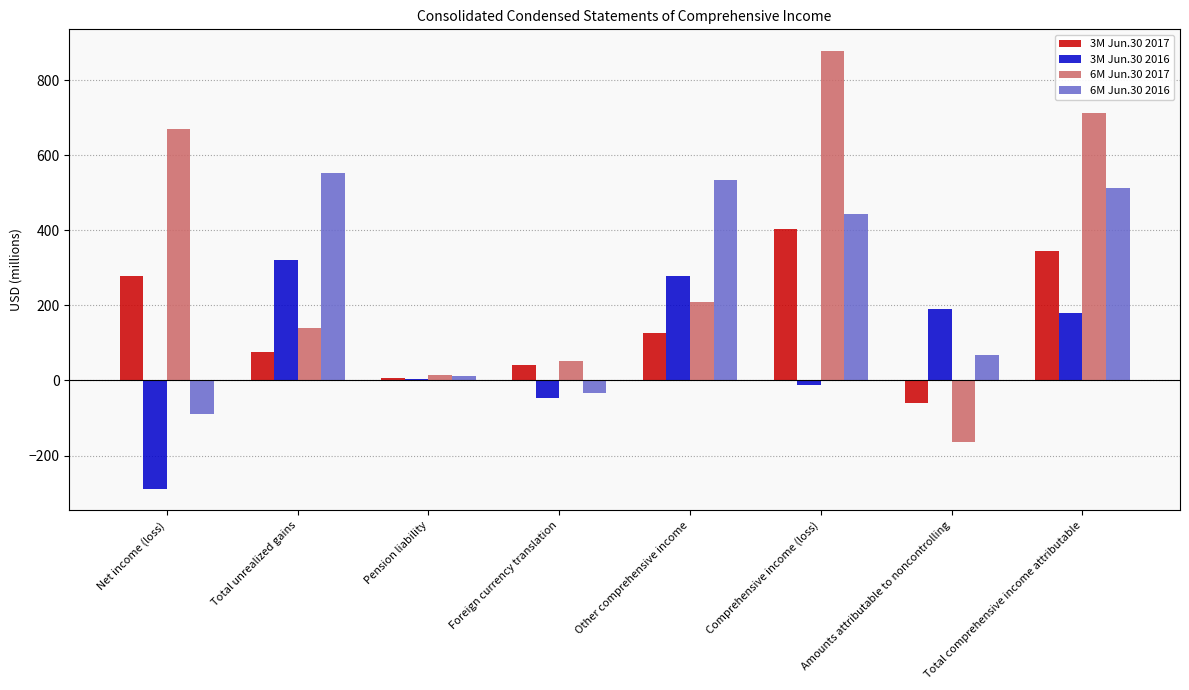

Does the chart contain stacked bars?

No